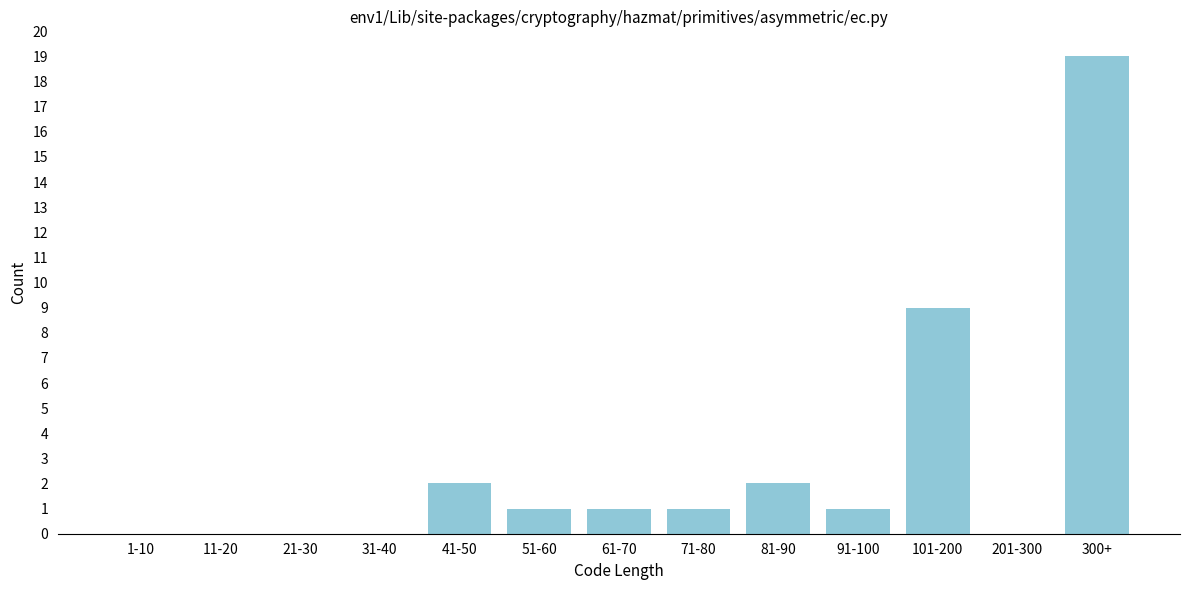

Reading left to right, list all the values displayed in this chart.

1-10=0	11-20=0	21-30=0	31-40=0	41-50=2	51-60=1	61-70=1	71-80=1	81-90=2	91-100=1	101-200=9	201-300=0	300+=19